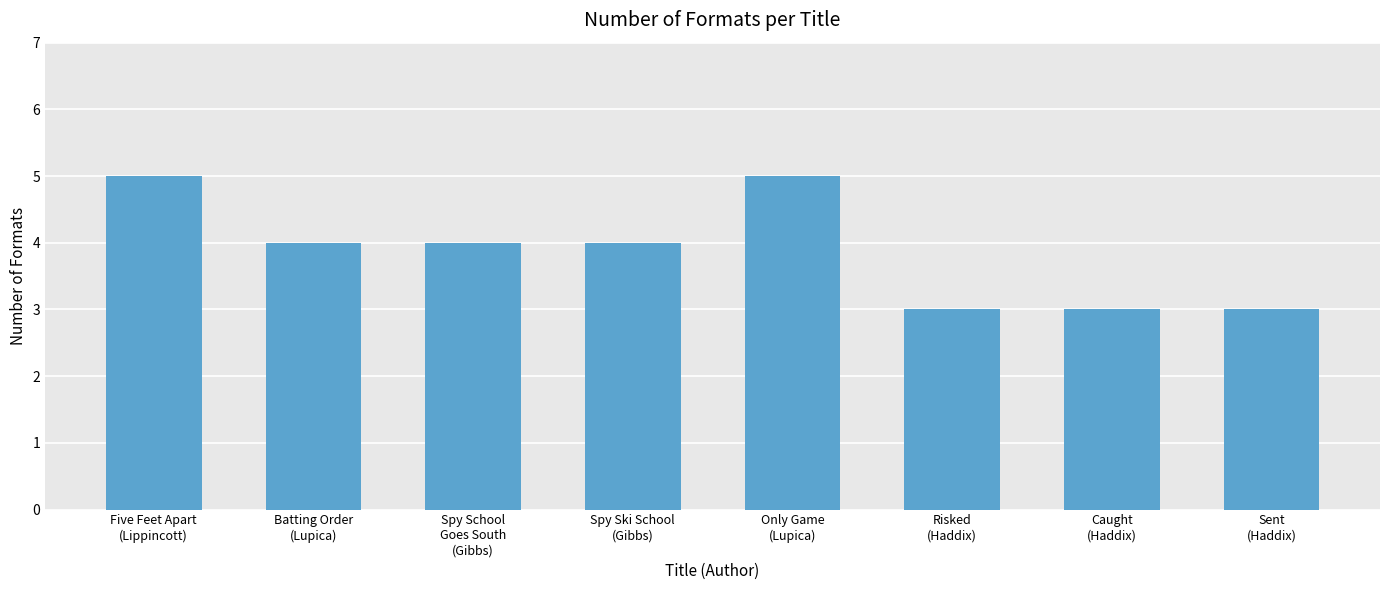

What is the difference between the values at Caught
(Haddix) and Batting Order
(Lupica)?

1